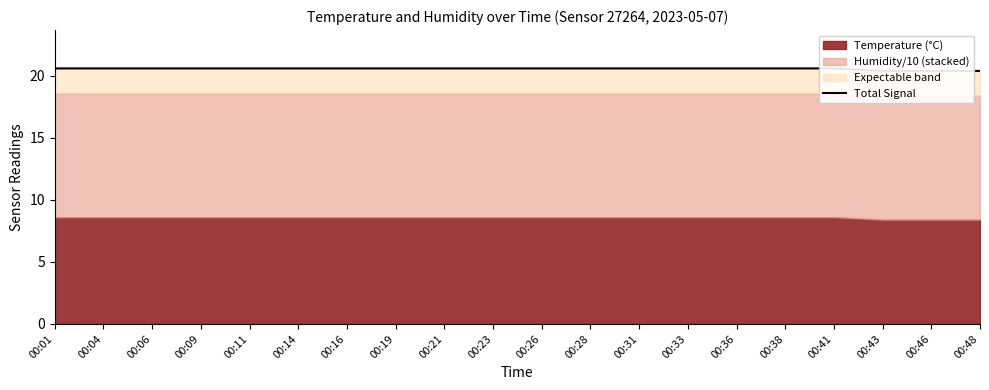

Rank the categories by value from highest to lowest.

00:01, 00:04, 00:06, 00:09, 00:11, 00:14, 00:16, 00:19, 00:21, 00:23, 00:26, 00:28, 00:31, 00:33, 00:36, 00:38, 00:41, 00:43, 00:46, 00:48